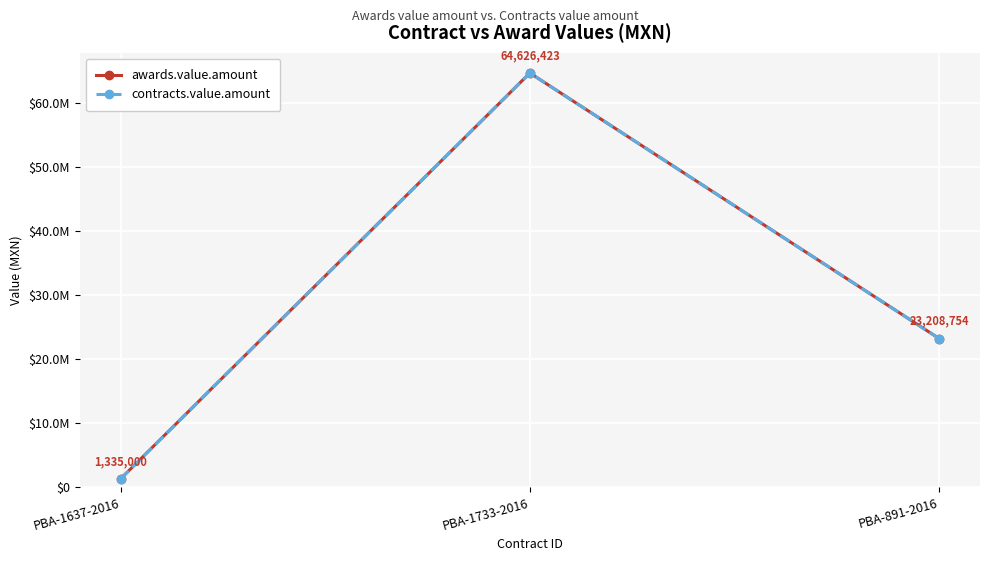

What is the lowest value of the contracts.value.amount series?

1335000